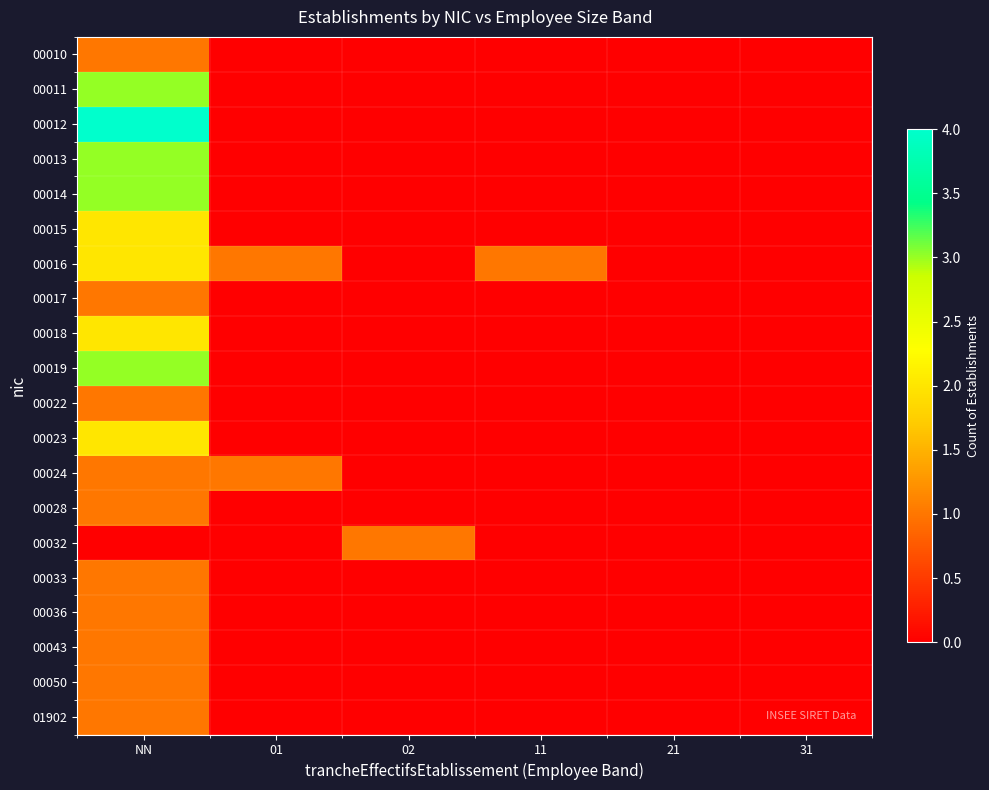

Which has a higher value, 21 or 31?

21